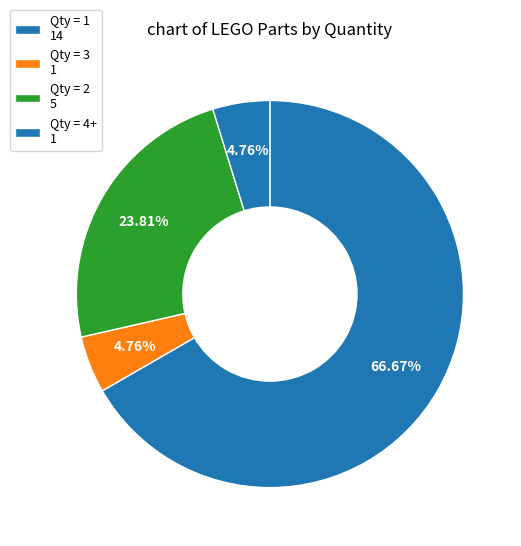

Count the number of slices in the pie.

4